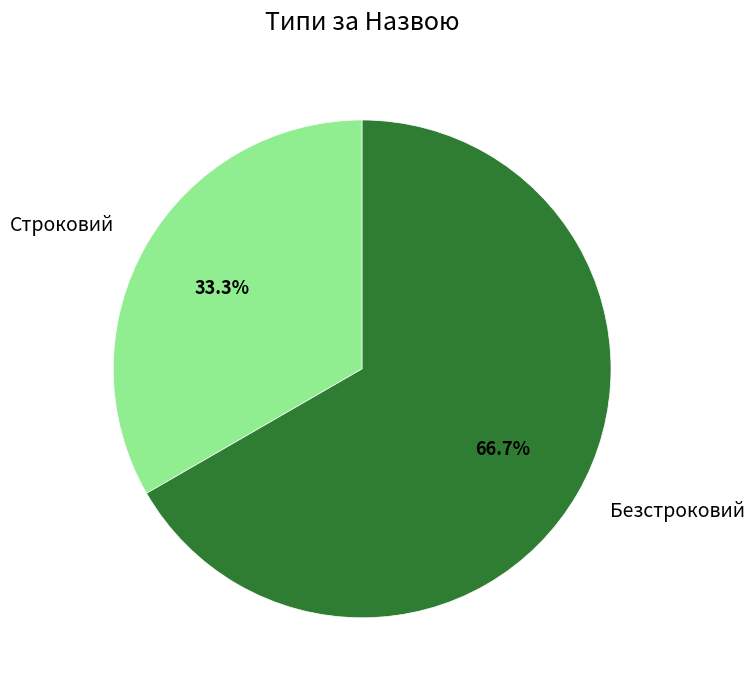

What is the smallest slice in the pie chart?

Строковий